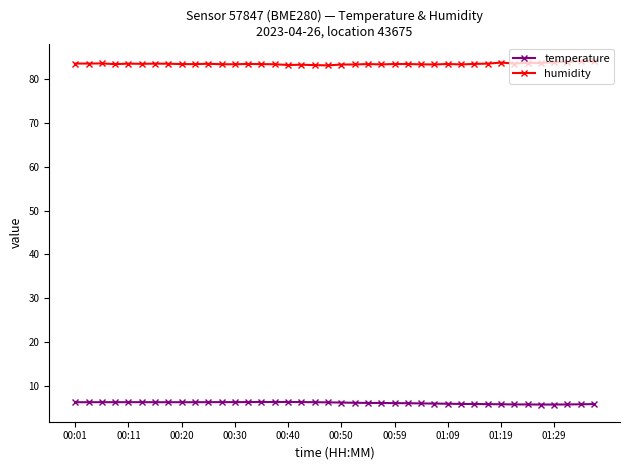

True or false: temperature and humidity intersect in this chart.

False